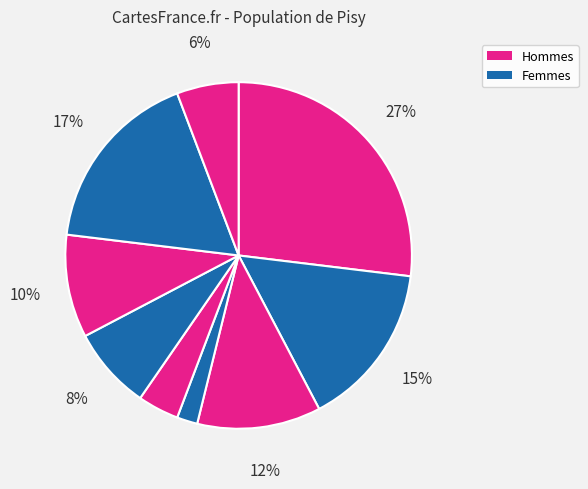

Count the number of slices in the pie.

9